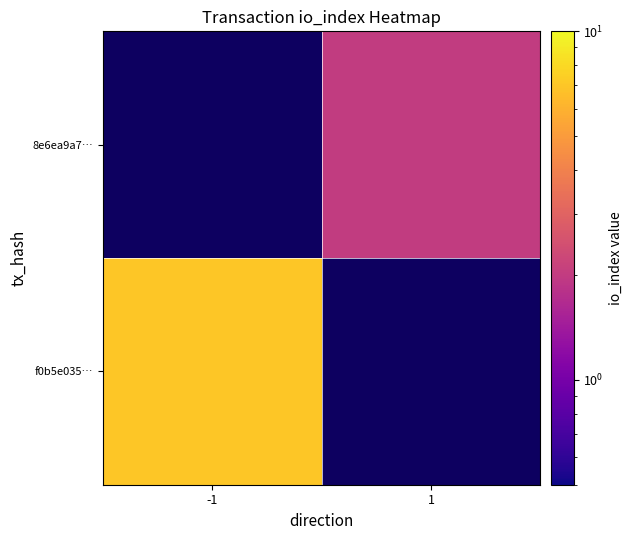

Which has a higher value, 1 or -1?

-1